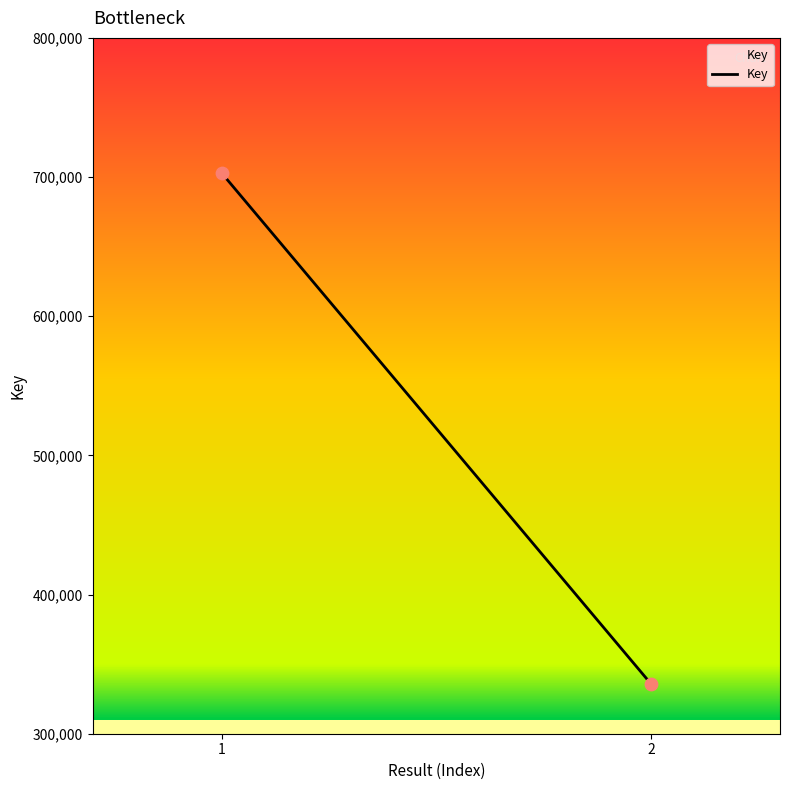

What is the range of Y values (max minus min)?

367305